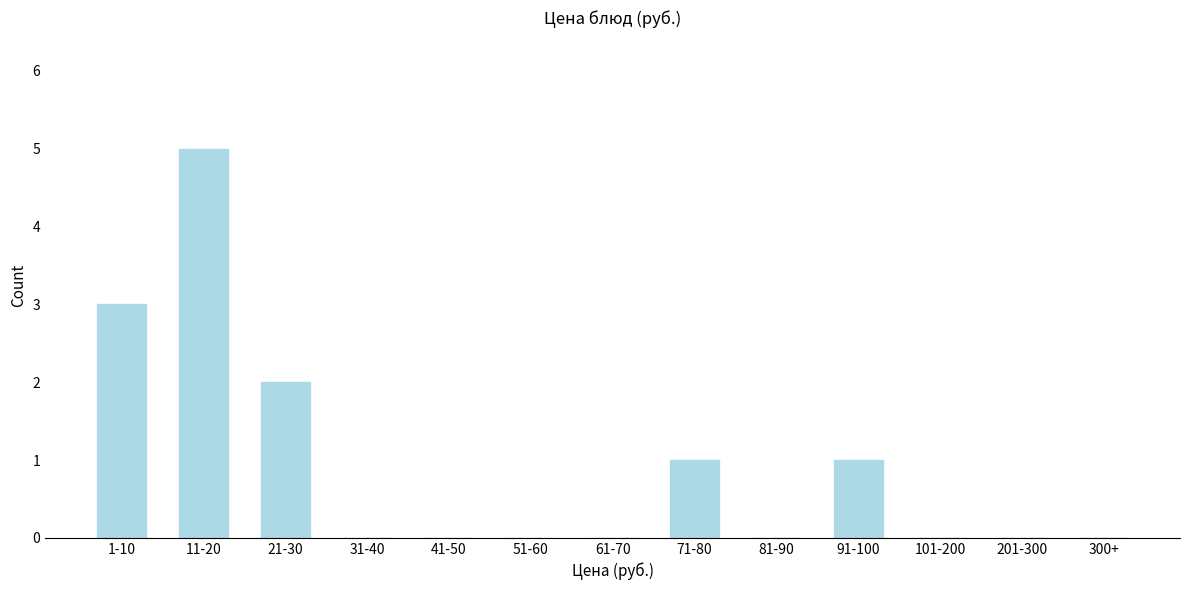

Reading left to right, transcribe all the data shown in this chart.

1-10=3	11-20=5	21-30=2	31-40=0	41-50=0	51-60=0	61-70=0	71-80=1	81-90=0	91-100=1	101-200=0	201-300=0	300+=0